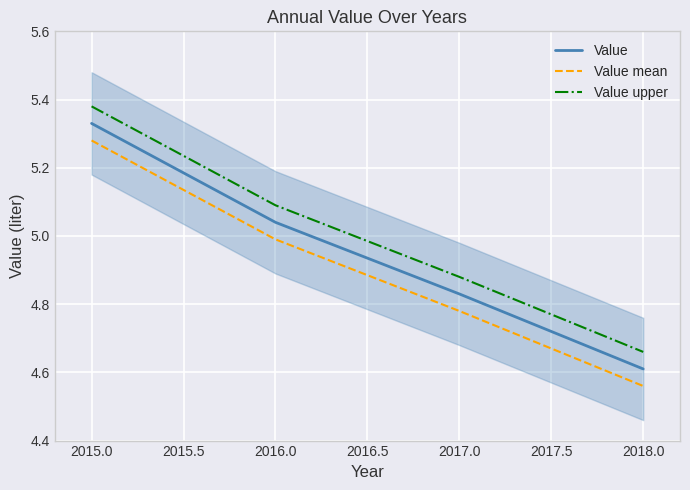

True or false: Value has more than 2 interior local peaks.

False